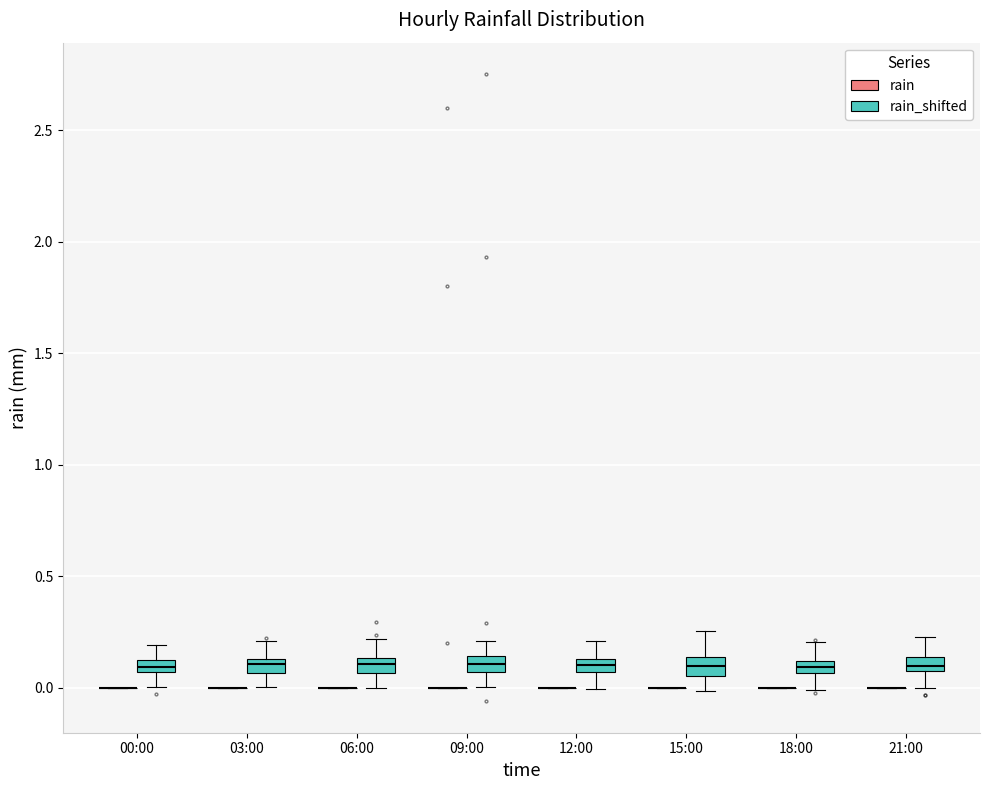

Where does the upper whisker of the box for 12:00 (rain_shifted) end on the y-axis? The values are not printed on the chart, so give them approximately, as read against the axis.

0.20